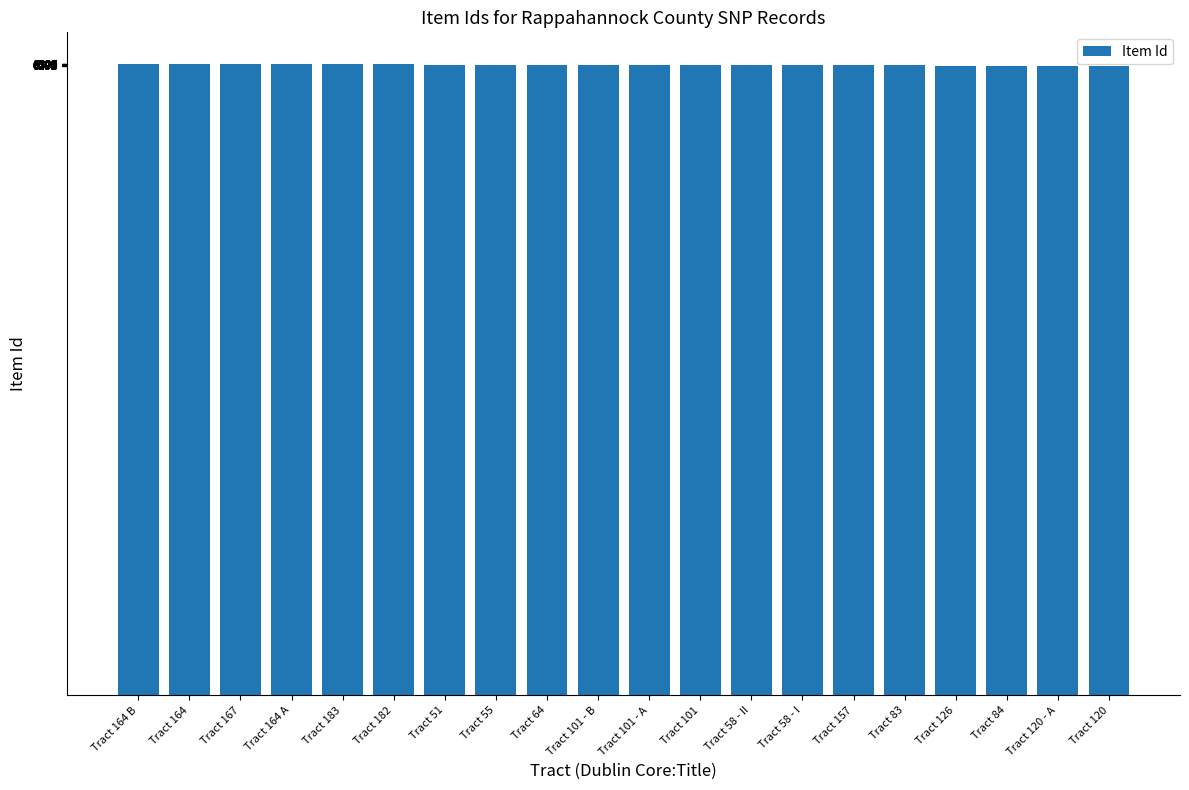

How many series are shown in this chart?

1